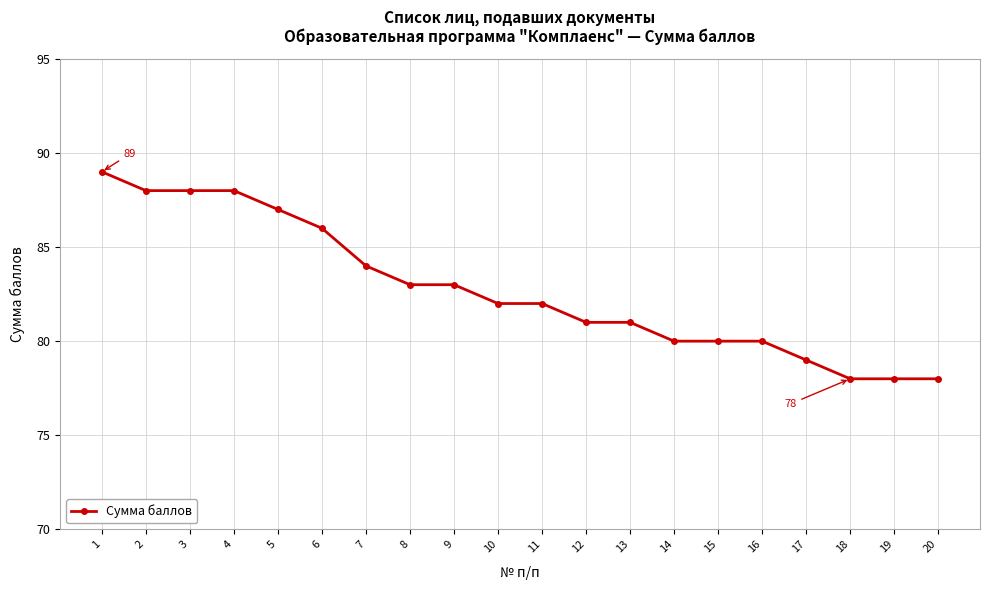

How many lines are shown in the chart?

1